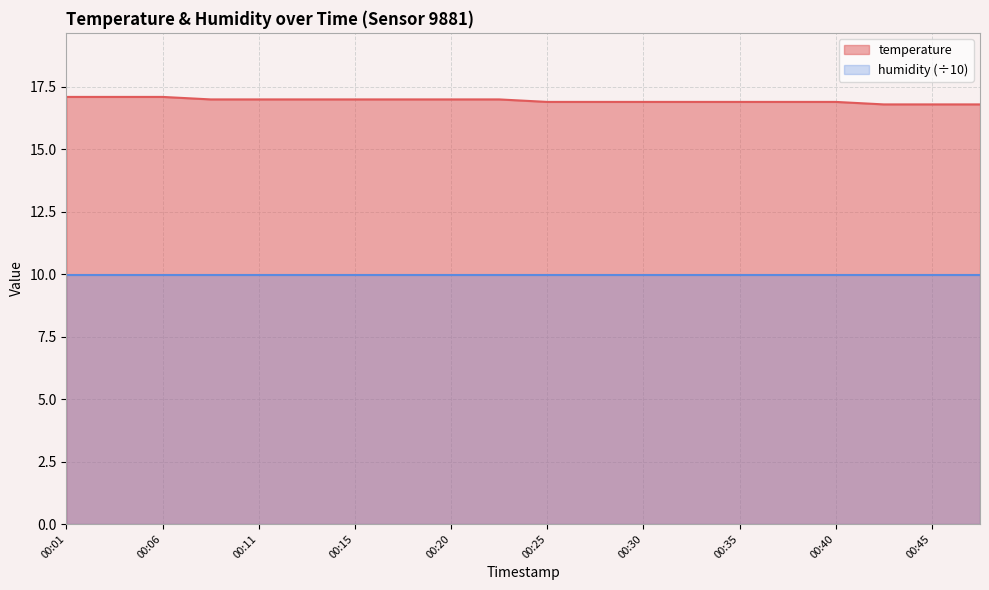

How many lines are shown in the chart?

2